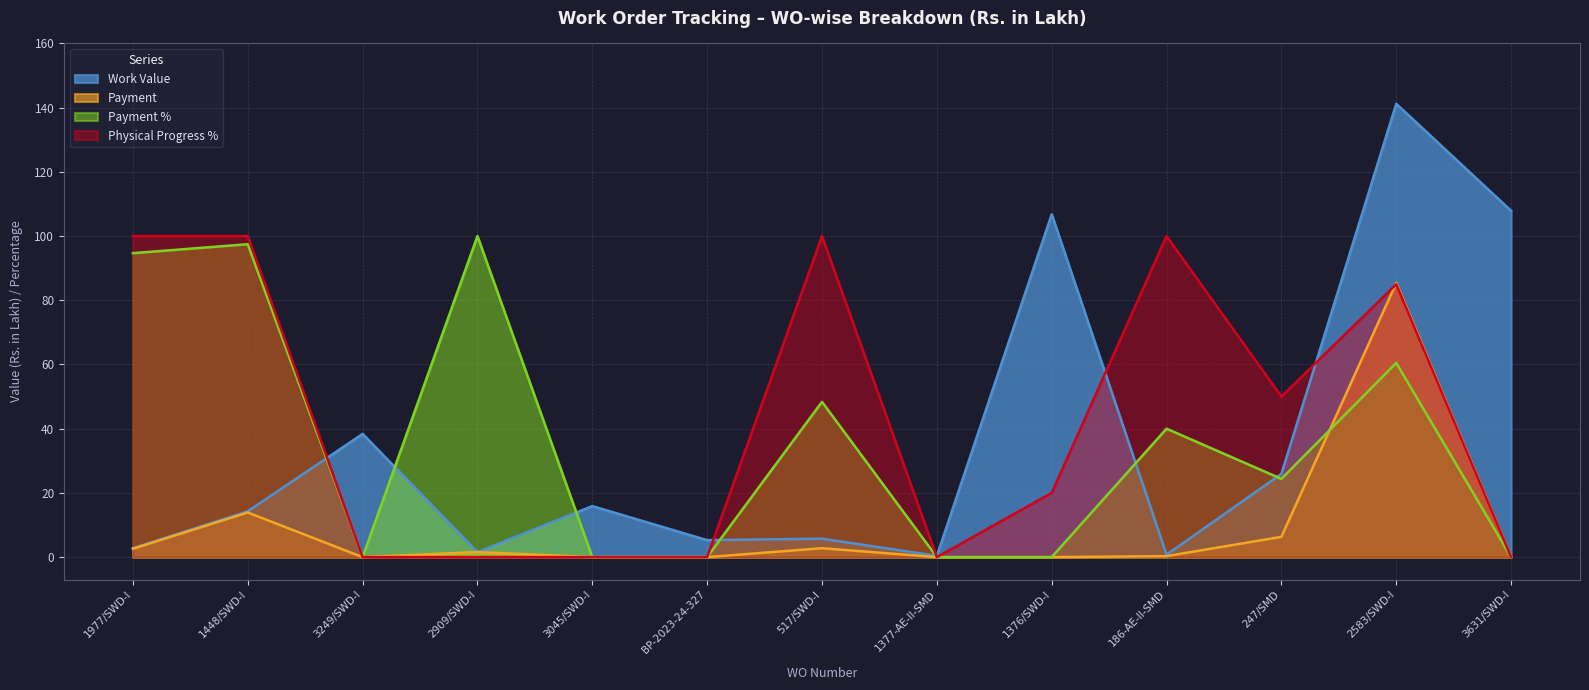

Is it true that Physical Progress % equals 13.7 at 247/SMD?

False